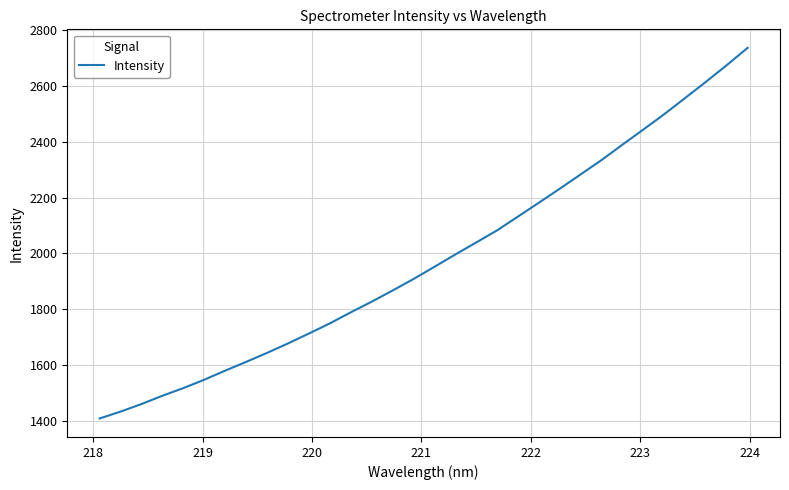

What is the difference between the maximum and minimum values?

1327.3